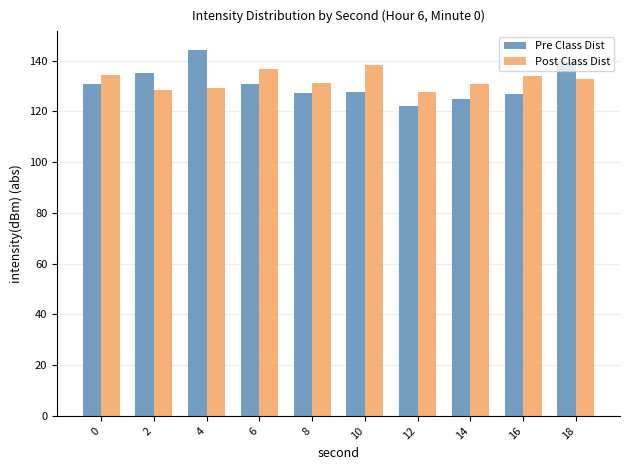

What is the sum of the Pre Class Dist values at 16 and 18?

266.5